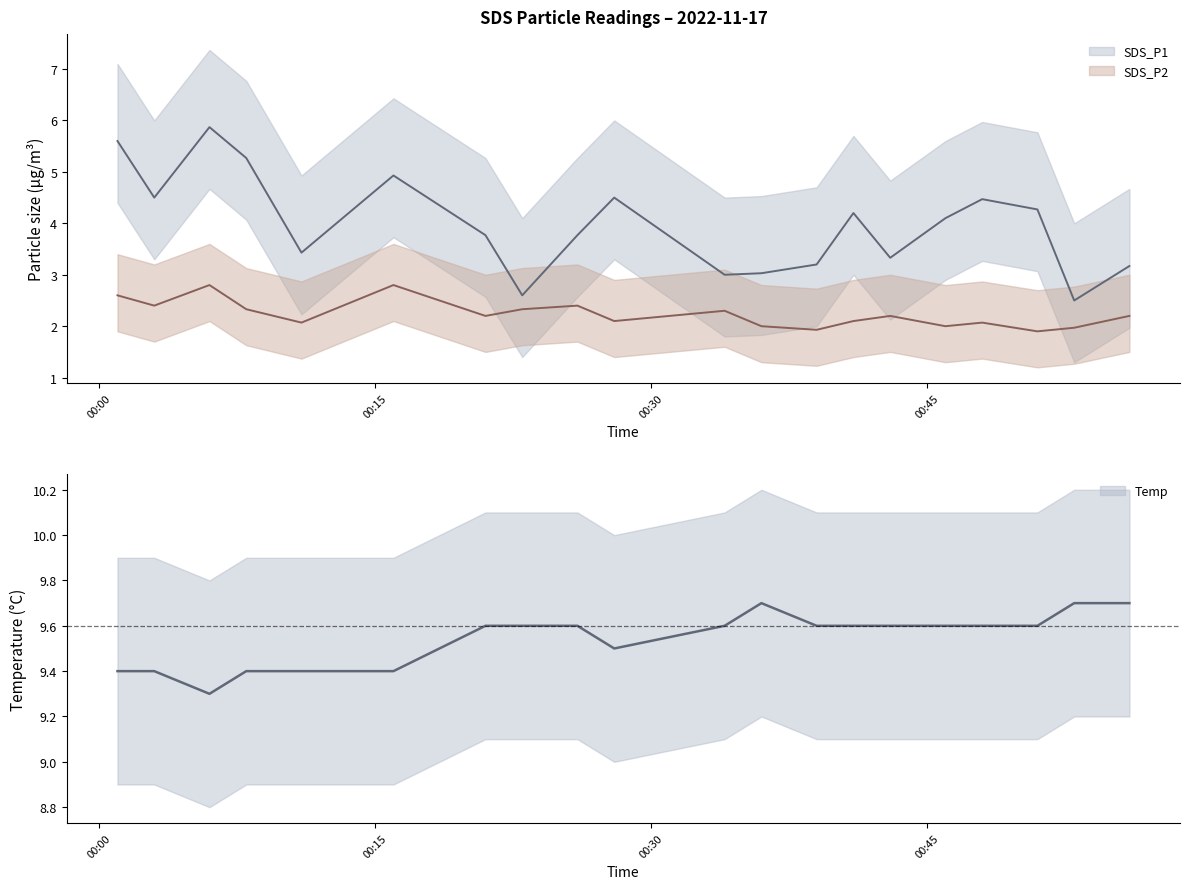

Does the chart have visible grid lines?

No